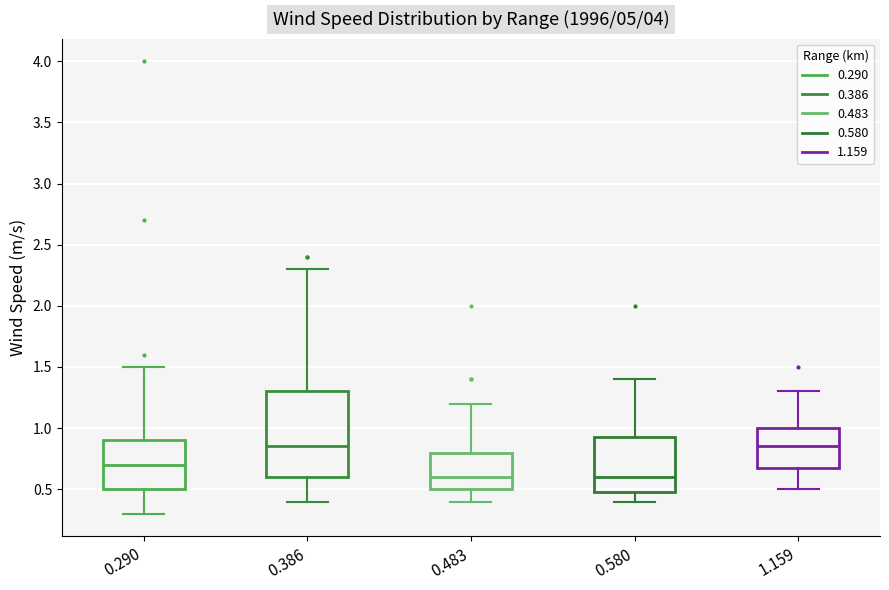

Reading left to right, read every box against the y-axis: the position of its median line, the range the box covers, and the ends of its whiskers. The values are not printed on the chart, so give them approximately, as read against the axis.

0.290: median 0.70, box 0.50 to 0.90, whiskers 0.30 to 1.50
0.386: median 0.85, box 0.60 to 1.30, whiskers 0.40 to 2.30
0.483: median 0.60, box 0.50 to 0.80, whiskers 0.40 to 1.20
0.580: median 0.60, box 0.50 to 0.95, whiskers 0.40 to 1.40
1.159: median 0.85, box 0.70 to 1.00, whiskers 0.50 to 1.30